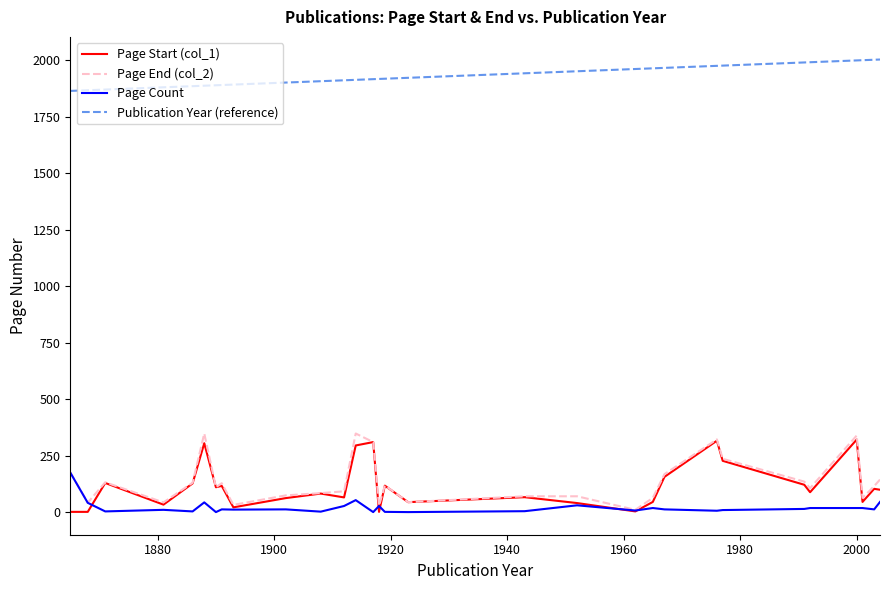

Does the chart display data point markers on the line(s)?

No